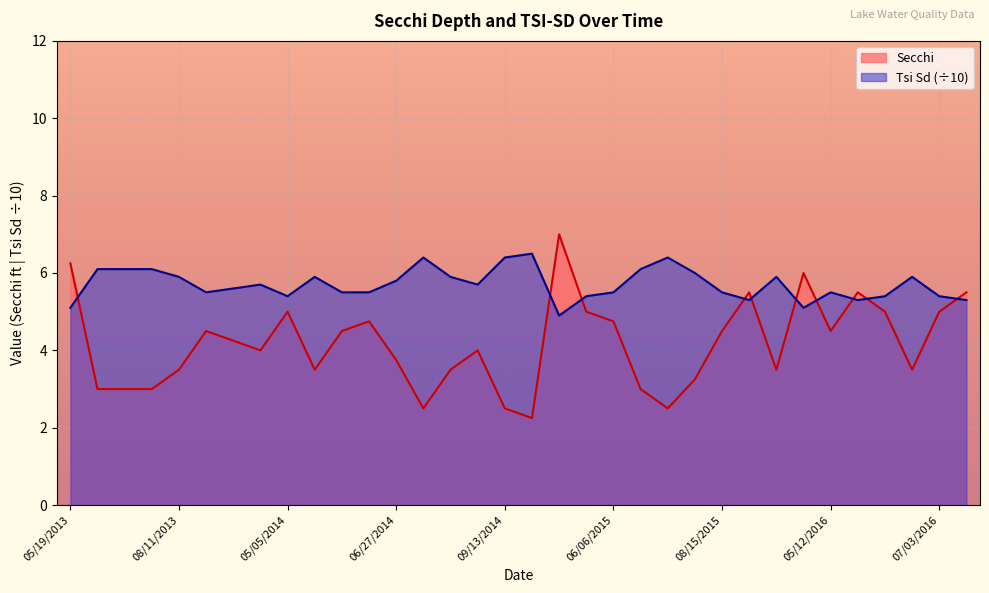

How many categories are shown in the chart?

34